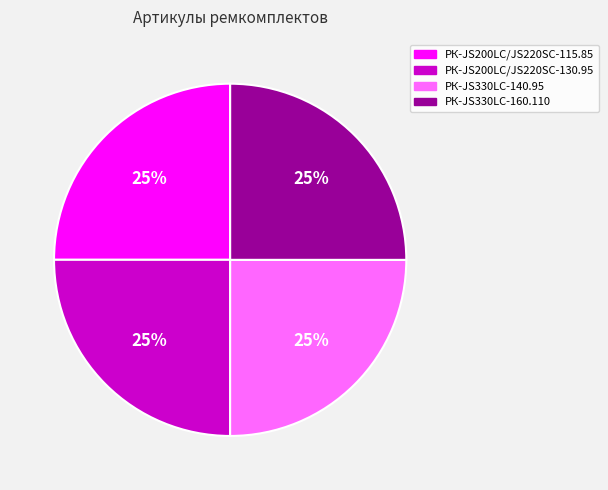

How many segments does this pie chart have?

4